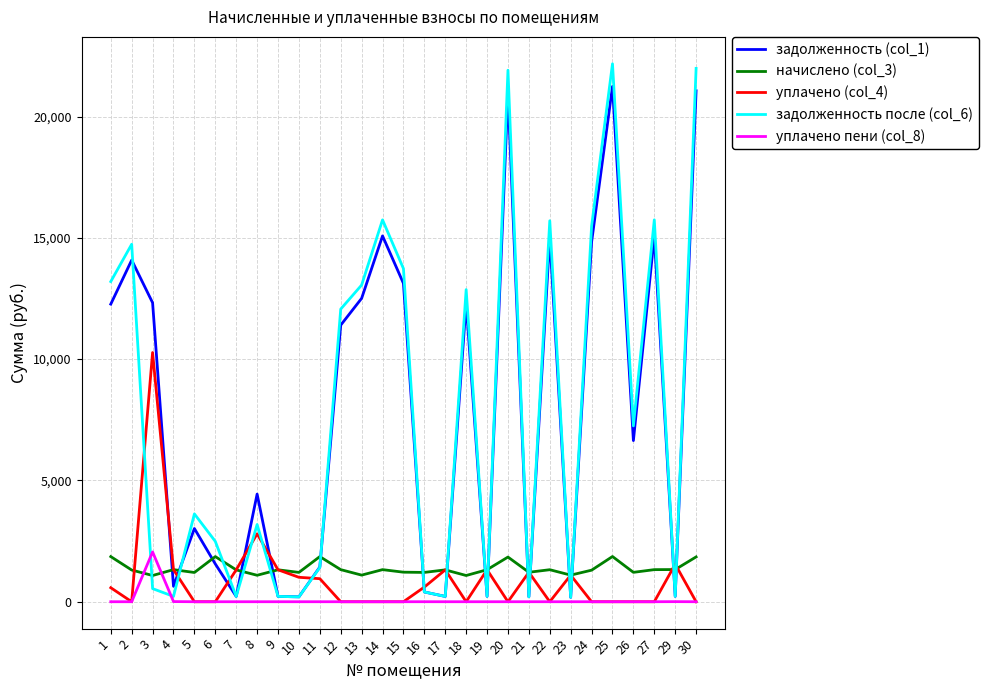

How many lines are shown in the chart?

5